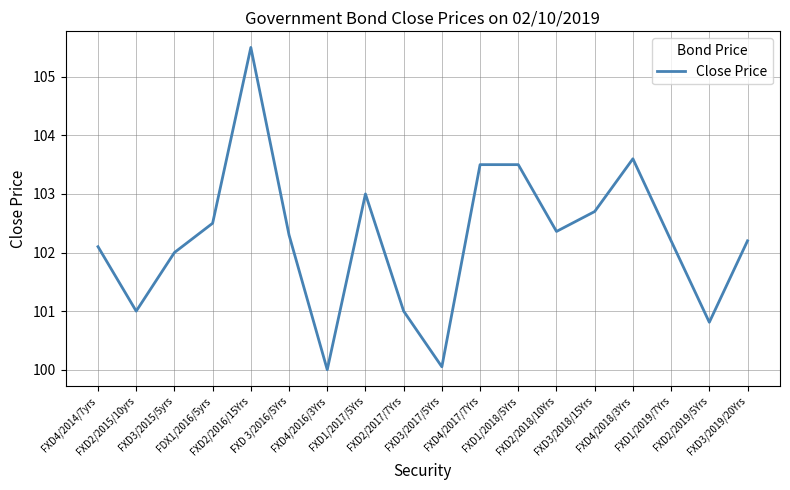

What is the minimum value shown in the chart?

100.0